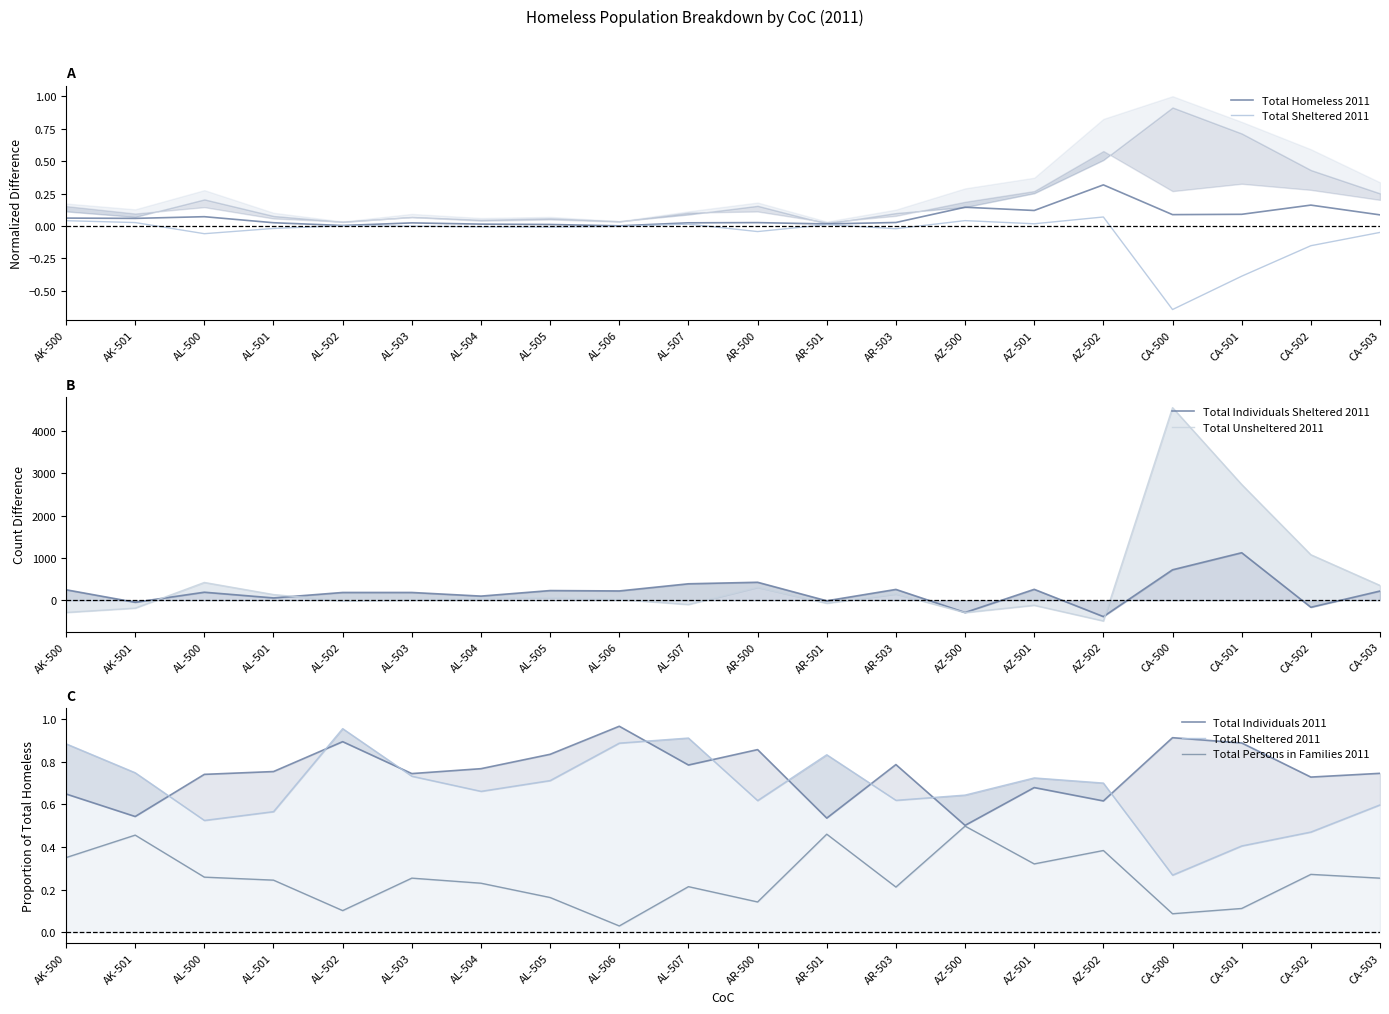

What is the difference between the maximum and minimum values in the Total Persons in Families 2011 series?

0.5